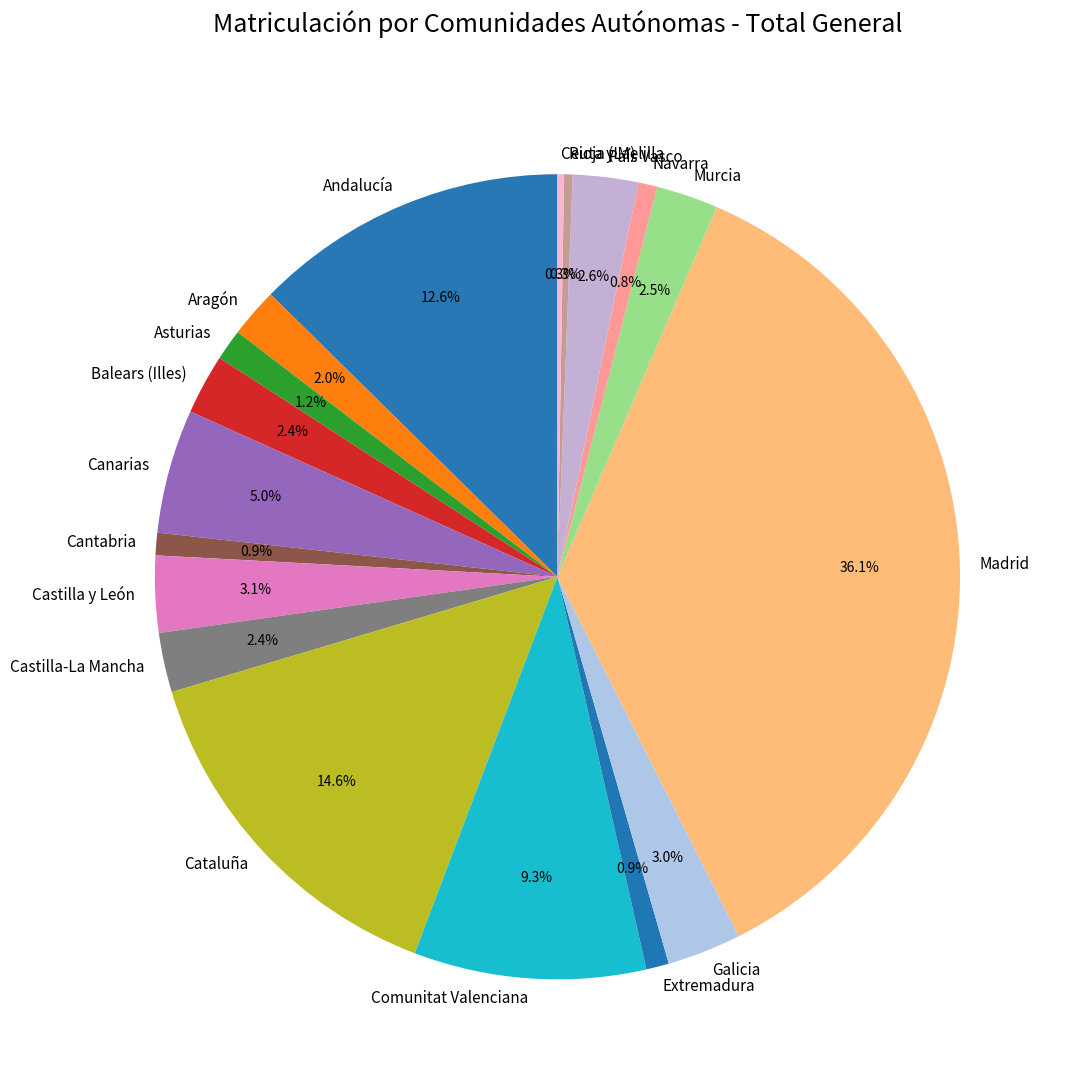

Which has a higher value, Andalucía or Cantabria?

Andalucía